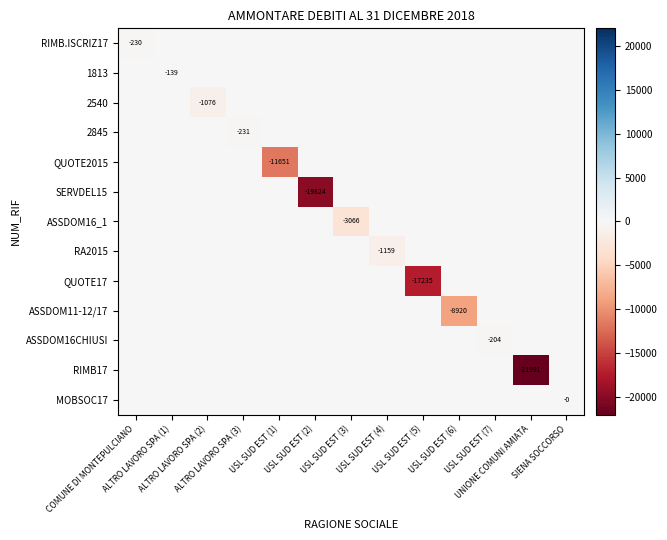

Rank the categories by 2540 value from lowest to highest.

ALTRO LAVORO SPA (2), COMUNE DI MONTEPULCIANO, ALTRO LAVORO SPA (1), ALTRO LAVORO SPA (3), USL SUD EST (1), USL SUD EST (2), USL SUD EST (3), USL SUD EST (4), USL SUD EST (5), USL SUD EST (6), USL SUD EST (7), UNIONE COMUNI AMIATA, SIENA SOCCORSO